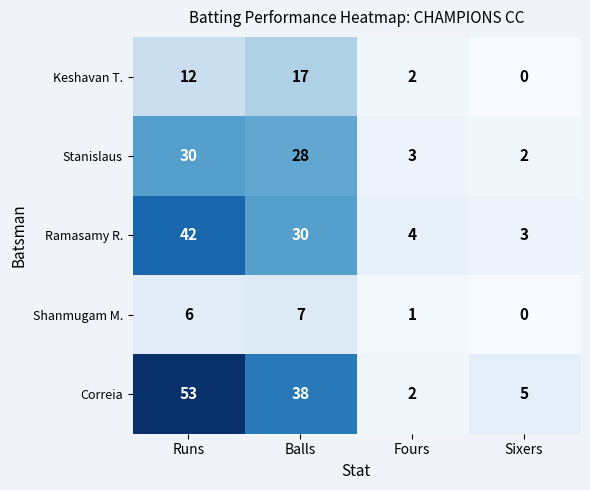

Between Balls and Sixers, which series saw the biggest shift?

Correia